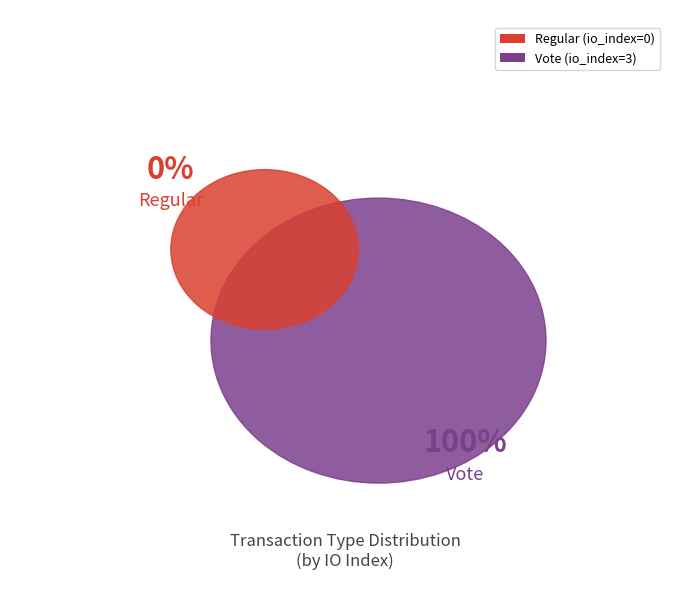

Which category has the biggest portion of the pie?

Vote